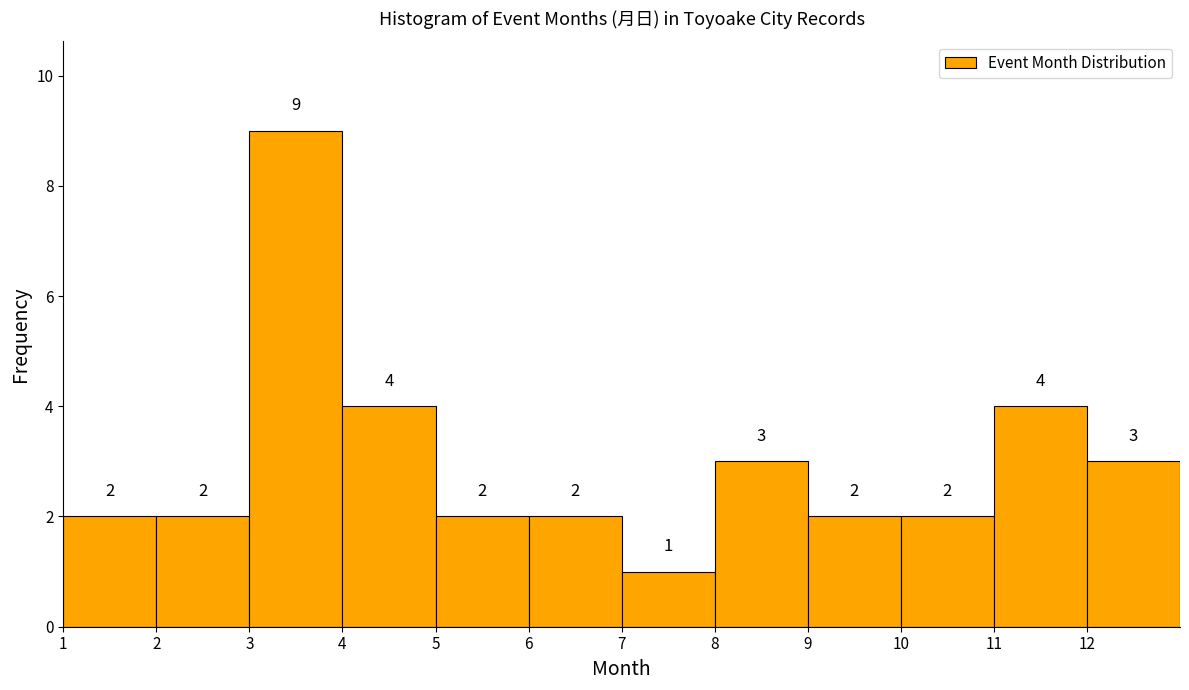

Which range on the x-axis has the tallest bar?

3 to 4